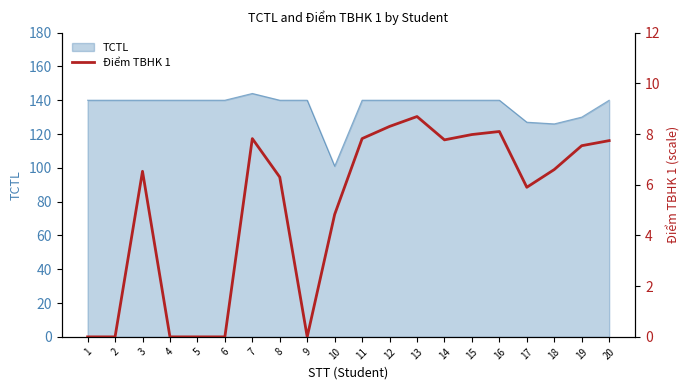

True or false: the data has more than 0 interior local peaks.

True